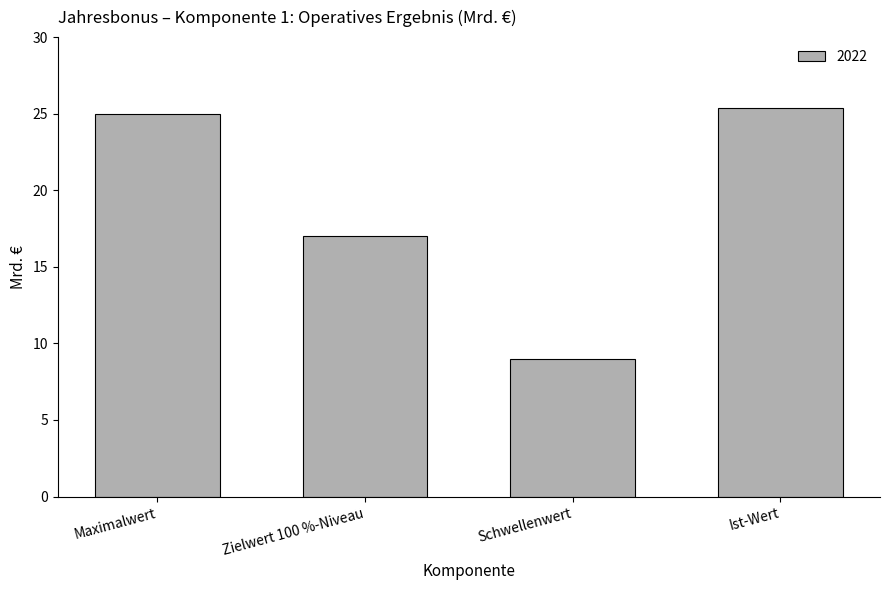

The chart shows a value of 33.3 at Ist-Wert. True or false?

False